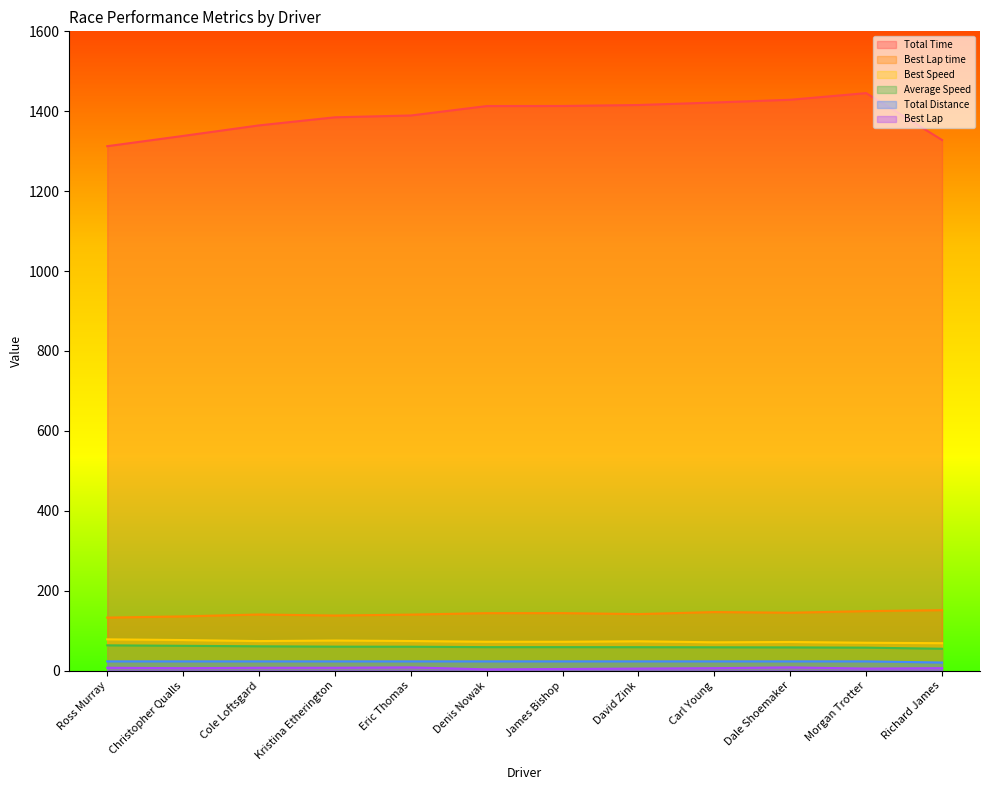

Reading left to right, extract all data points from this chart.

Total Time: 1312.5	1338.3	1364.6	1384.9	1389.4	1413.0	1413.2	1415.6	1421.9	1428.8	1445.4	1328.0
Best Lap time: 132.6	135.6	140.4	137.8	140.1	143.8	143.8	141.4	146.5	144.8	148.8	151.2
Best Speed: 78.2	76.4	73.9	75.3	74.0	72.1	72.1	73.3	70.8	71.6	69.7	68.6
Average Speed: 63.2	62.0	60.8	59.9	59.7	58.7	58.7	58.6	58.3	58.1	57.4	54.6
Total Distance: 23.0	23.0	23.0	23.0	23.0	23.0	23.0	23.0	23.0	23.0	23.0	20.2
Best Lap: 7.0	6.0	7.0	7.0	8.0	3.0	4.0	5.0	6.0	8.0	5.0	6.0